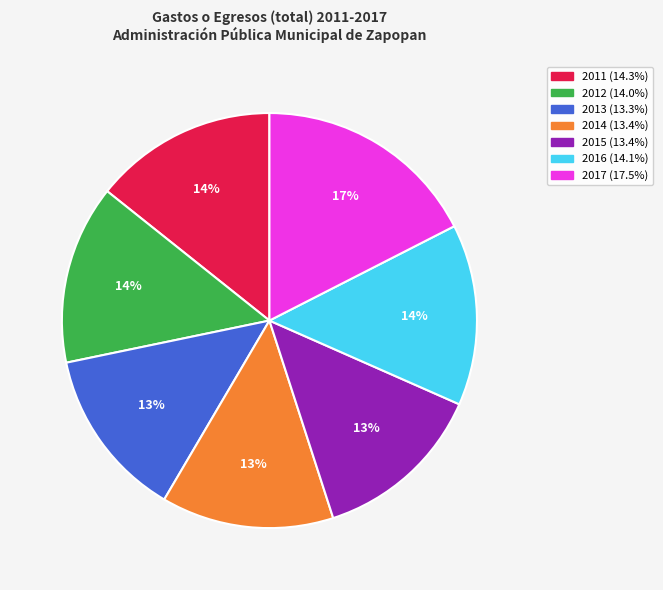

Which has a higher value, 2014 or 2016?

2016